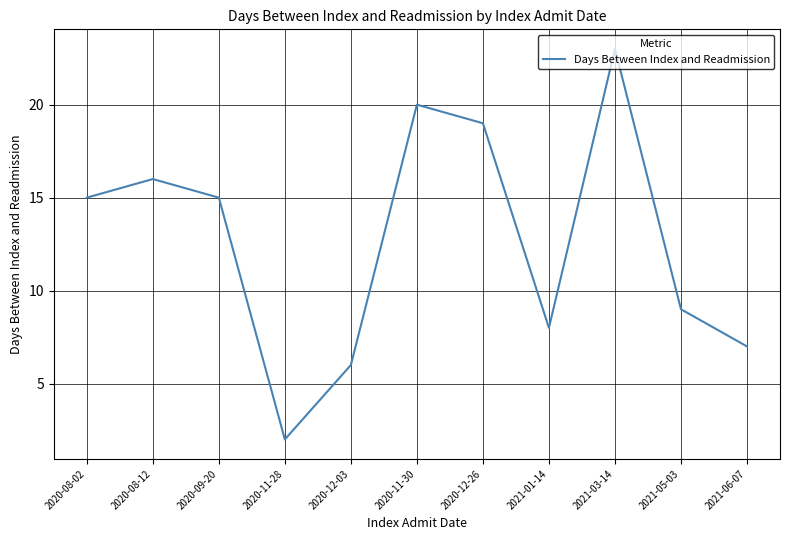

Does the chart have visible grid lines?

Yes